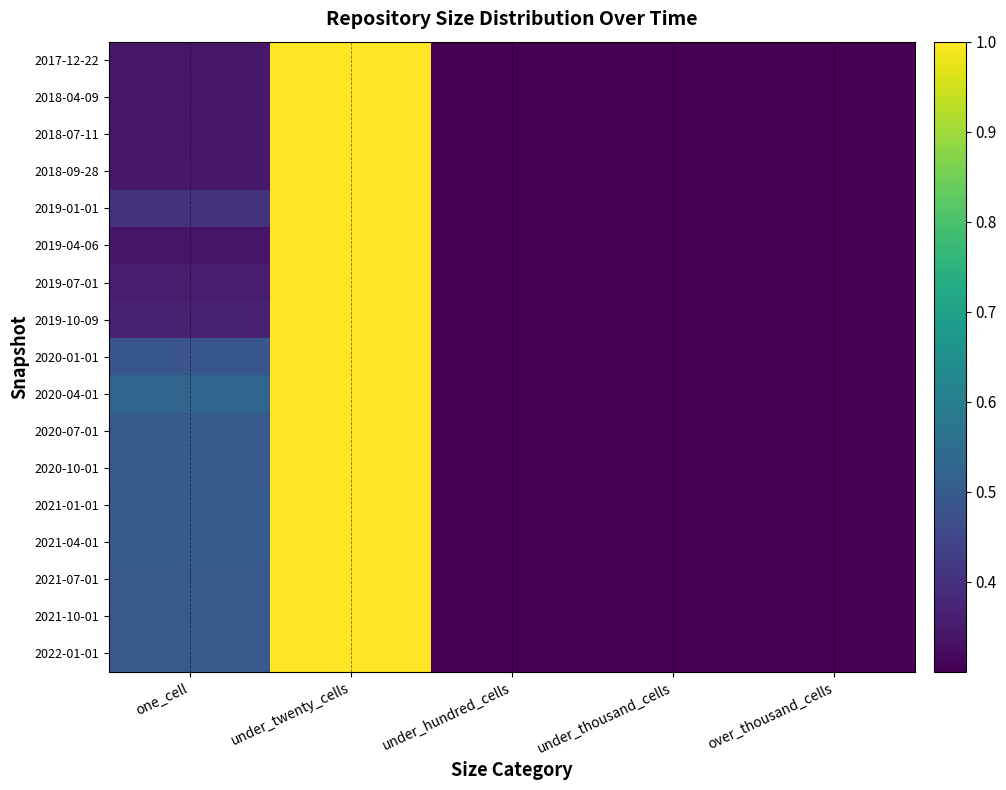

At how many categories does at least one series exceed 0?

4